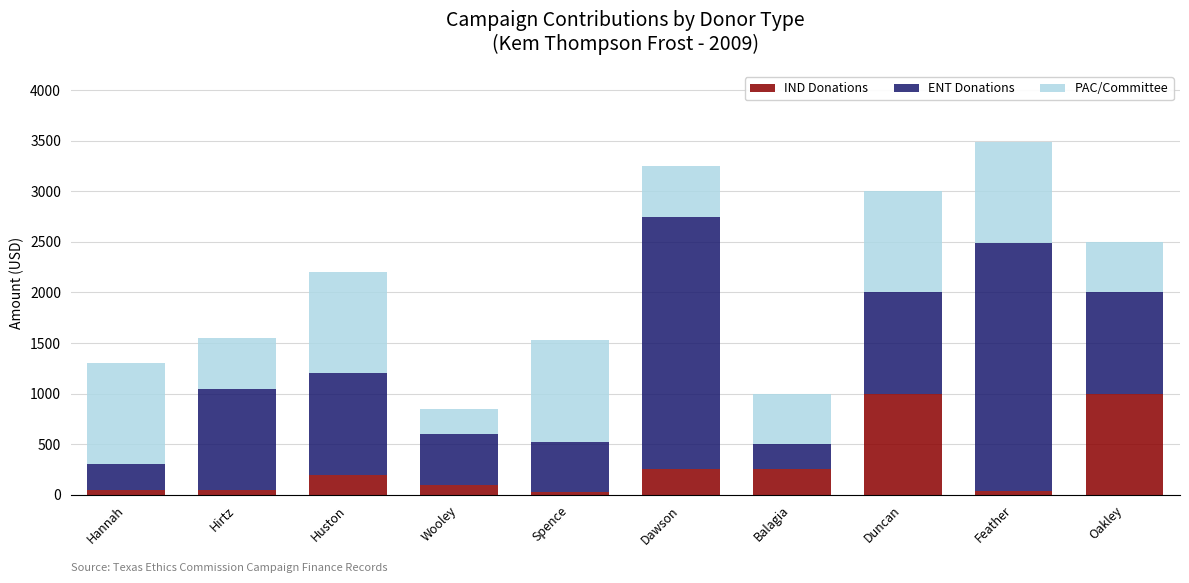

How many series are shown in this chart?

3